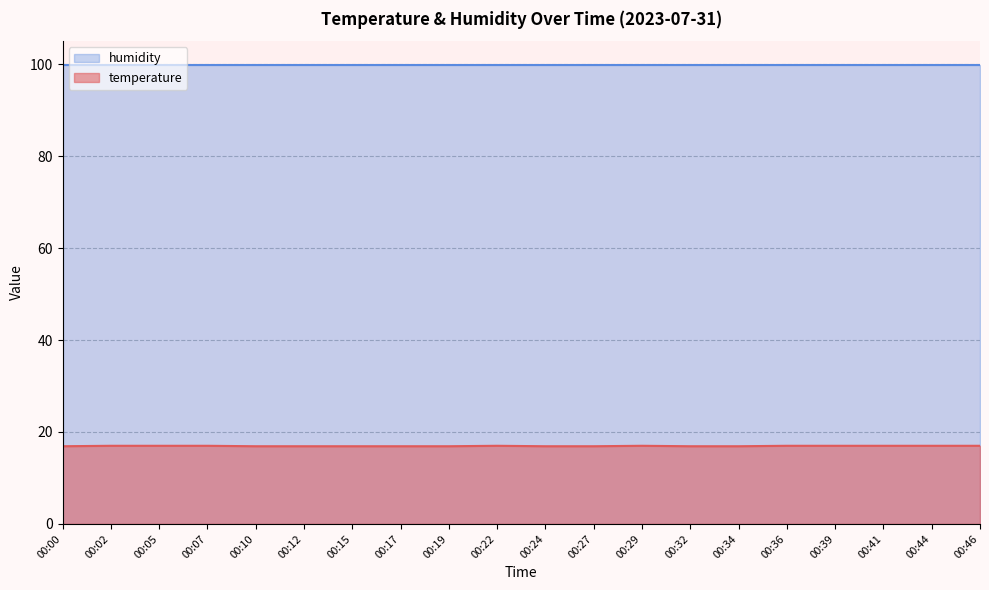

What is the value of the 20th point from the left?

17.0